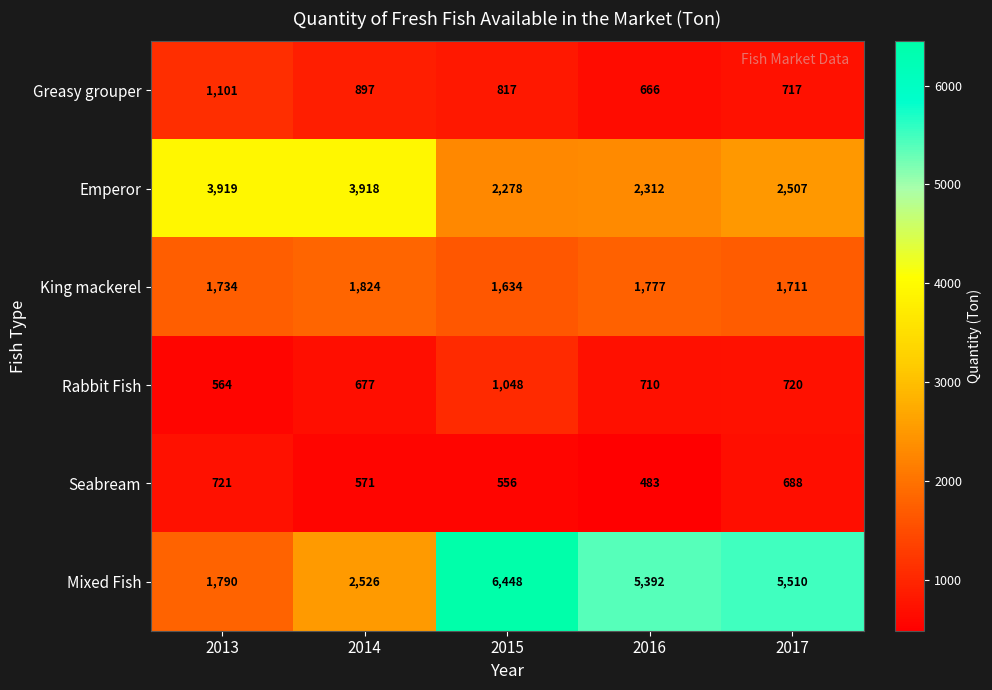

How many distinct data groups are displayed?

6